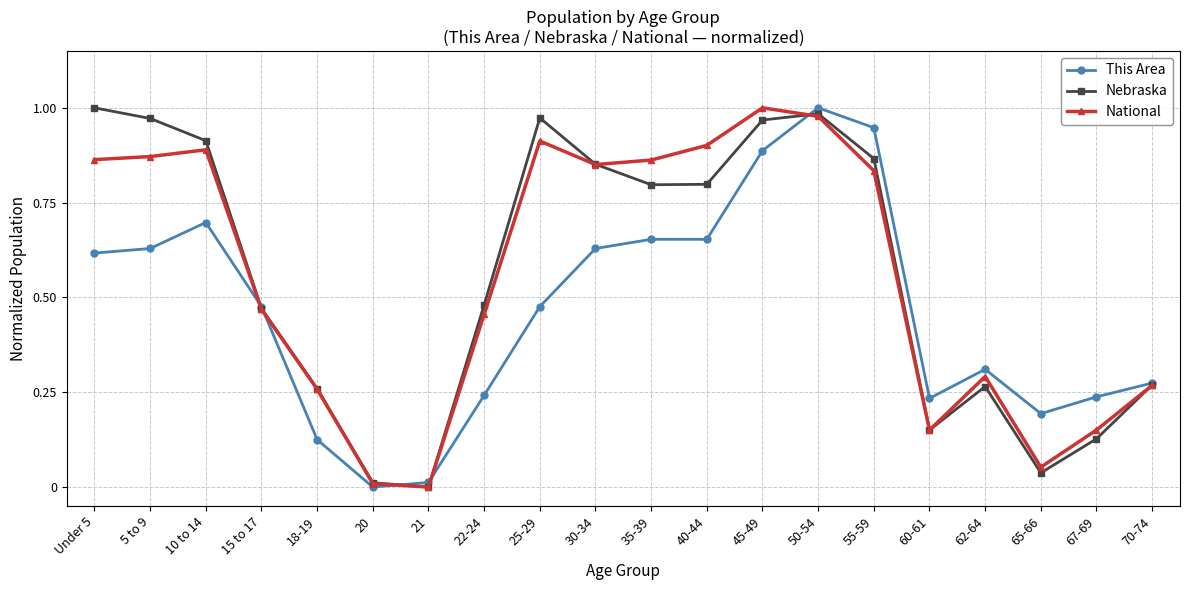

What is the total value across all series at 55-59?

2.6